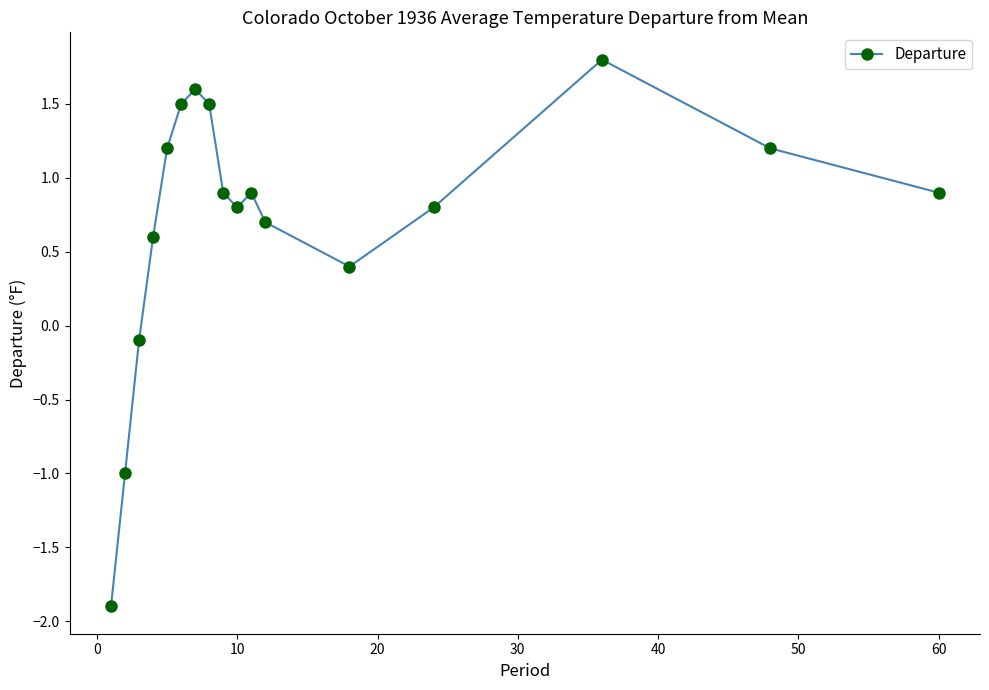

What is the greatest value displayed?

1.8